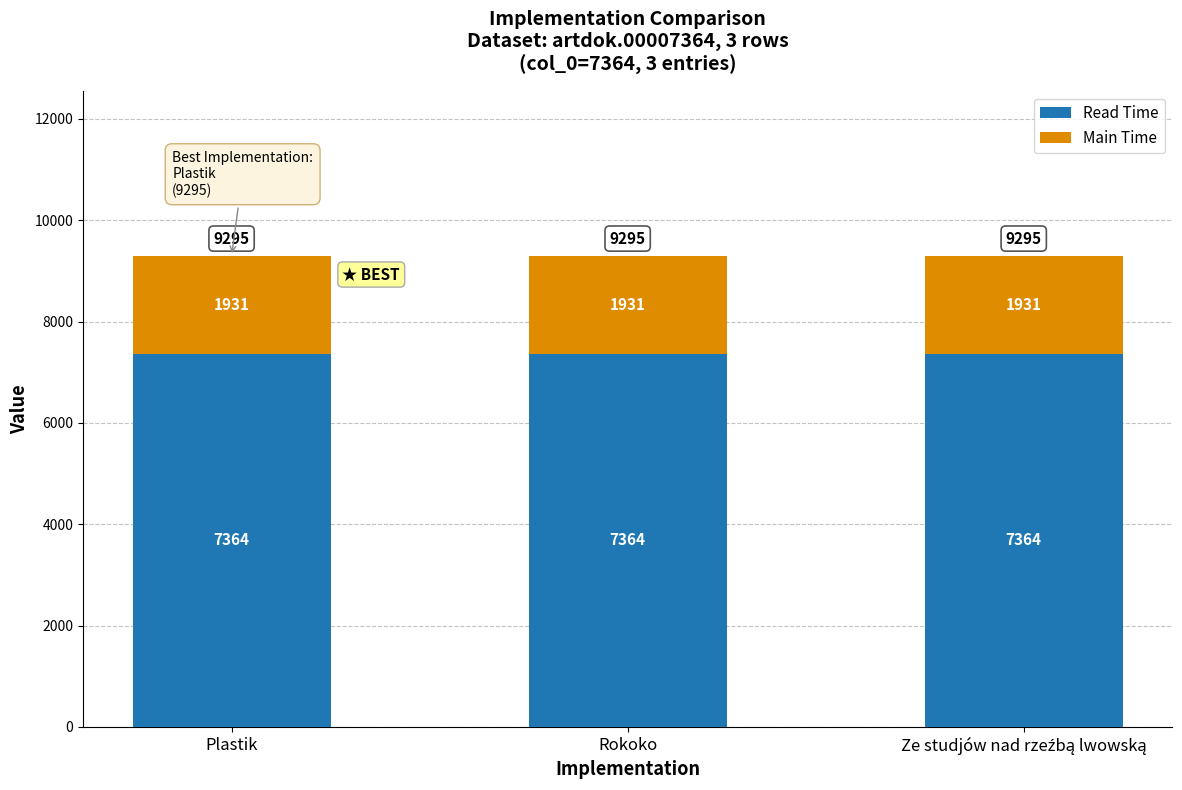

What is the total value across all series at Plastik?

9295